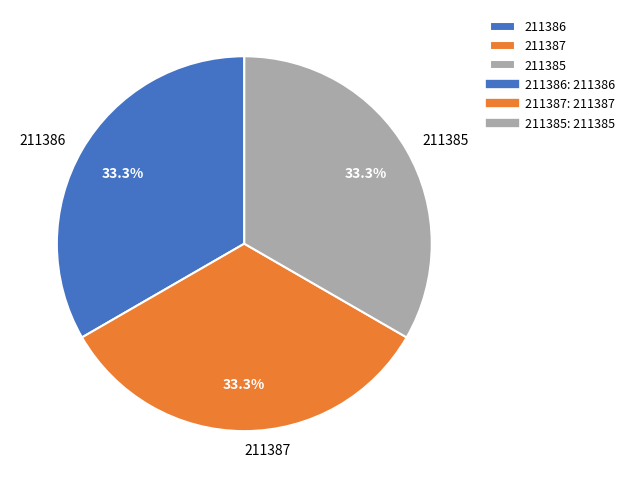

What percentage is the 211386 slice, to the nearest percent?

33%